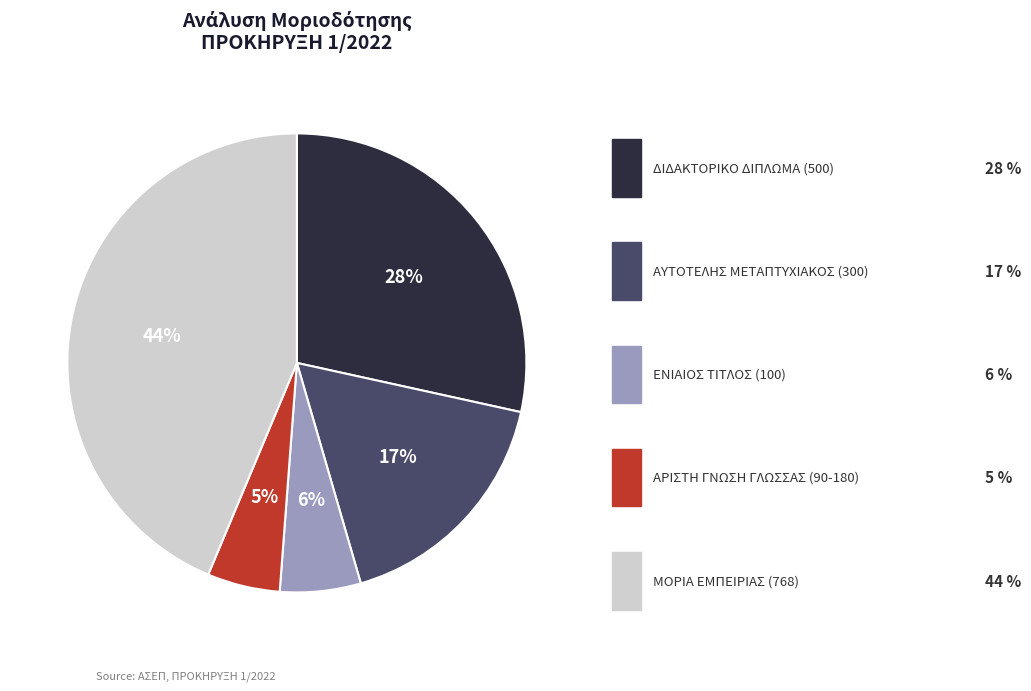

Is there a majority slice in this chart?

No